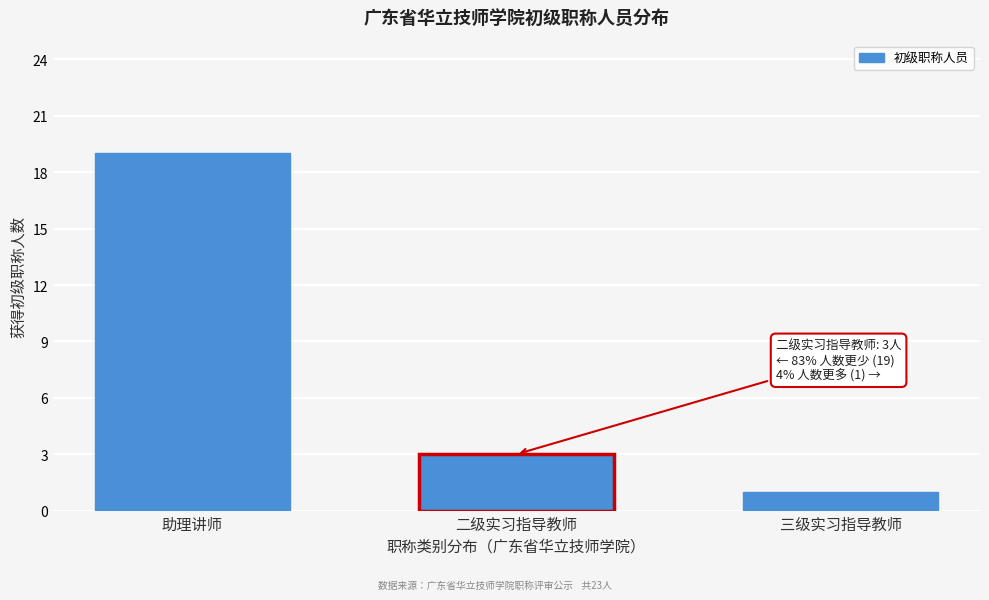

Reading right to left, transcribe all the data shown in this chart.

三级实习指导教师=1	二级实习指导教师=3	助理讲师=19